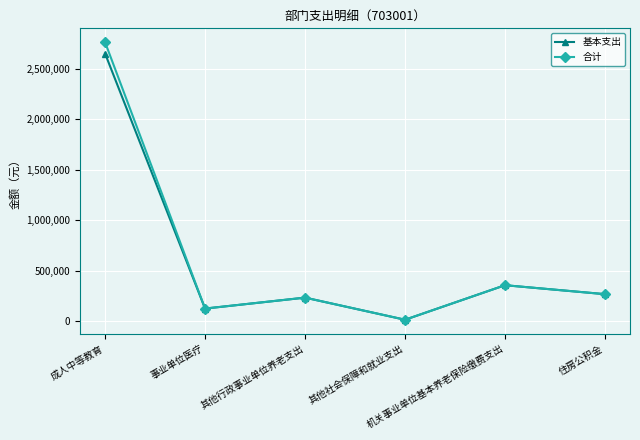

What is the total value across all series at 事业单位医疗?

247504